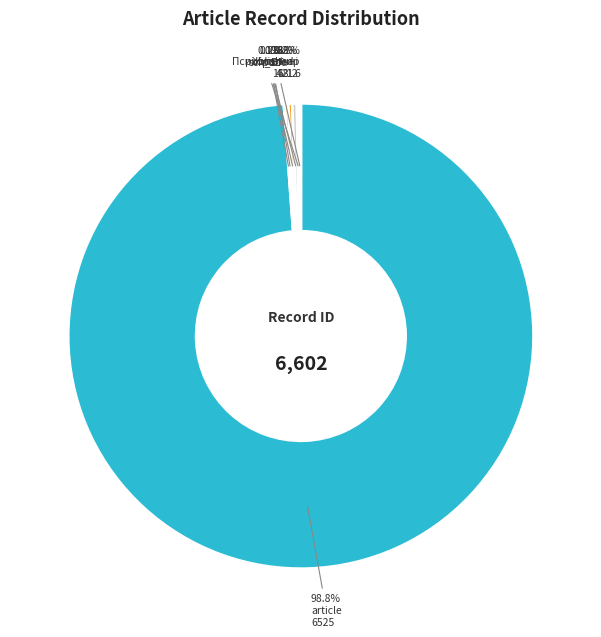

What is the largest slice in the pie chart?

article